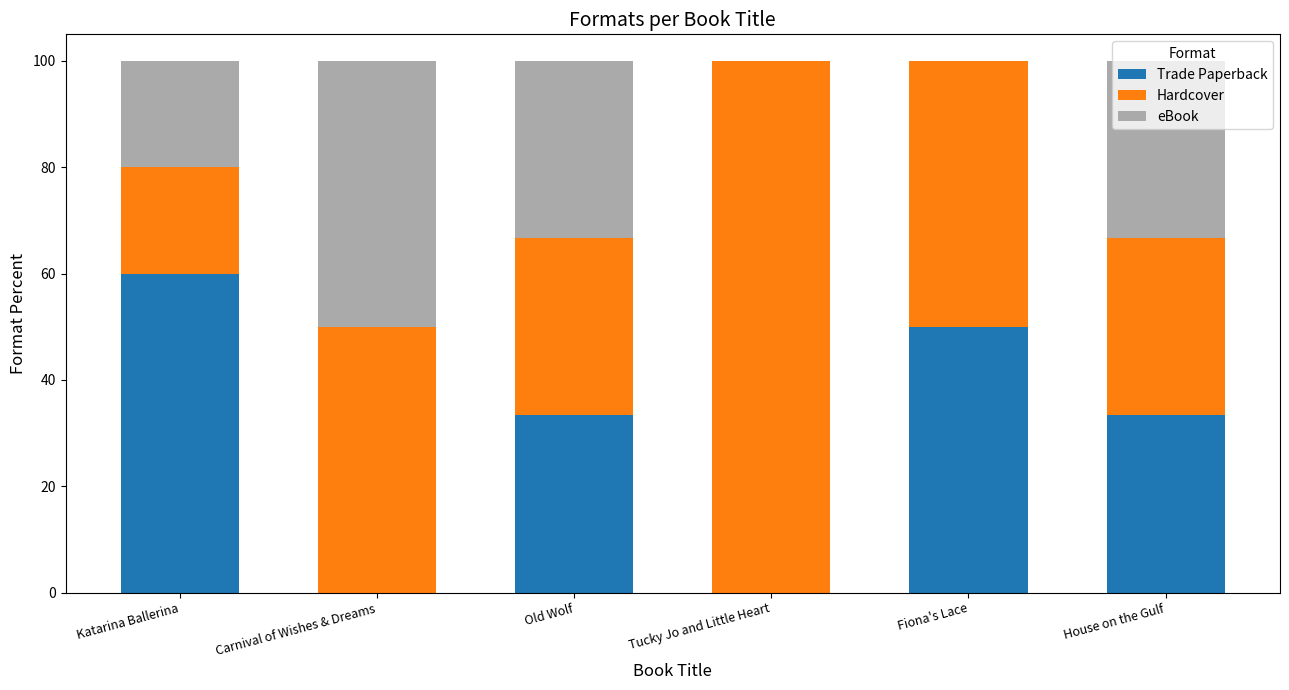

How many series are shown in this chart?

3